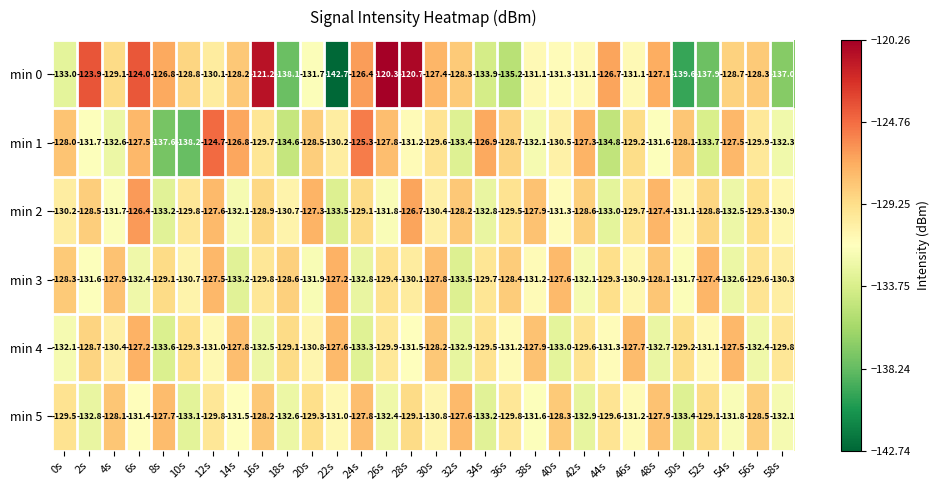

What is the difference between the min 4 values at 10s and 24s?

4.0